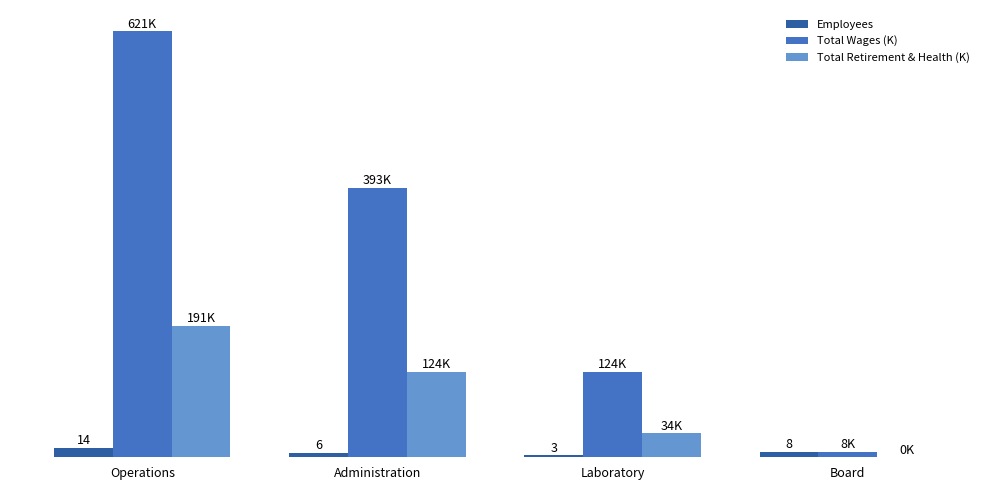

What are all the series names shown in the legend?

Employees, Total Wages (K), Total Retirement & Health (K)